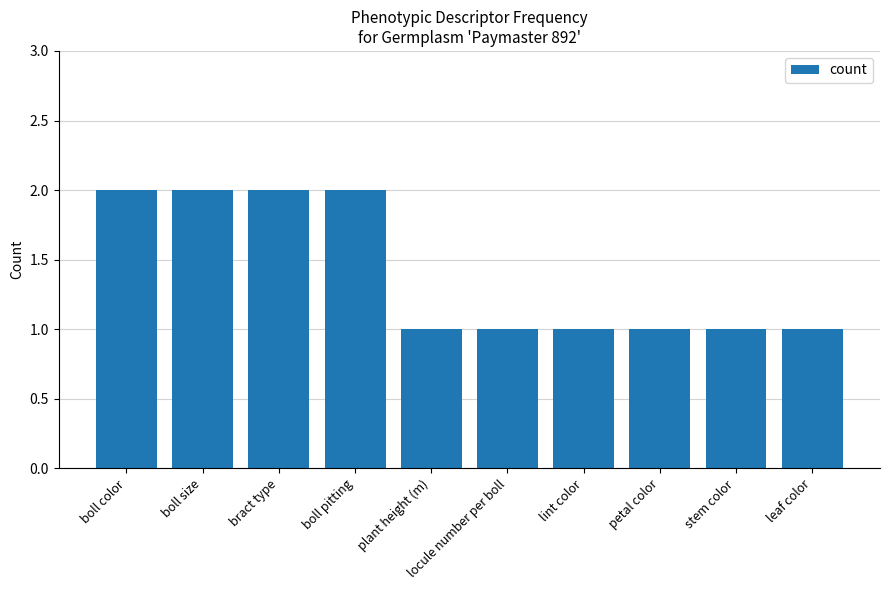

True or false: the data shows 2 at boll pitting.

True